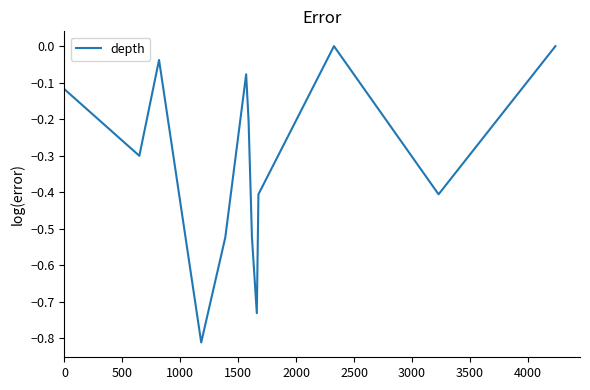

What is the difference between the maximum and minimum values?

0.8